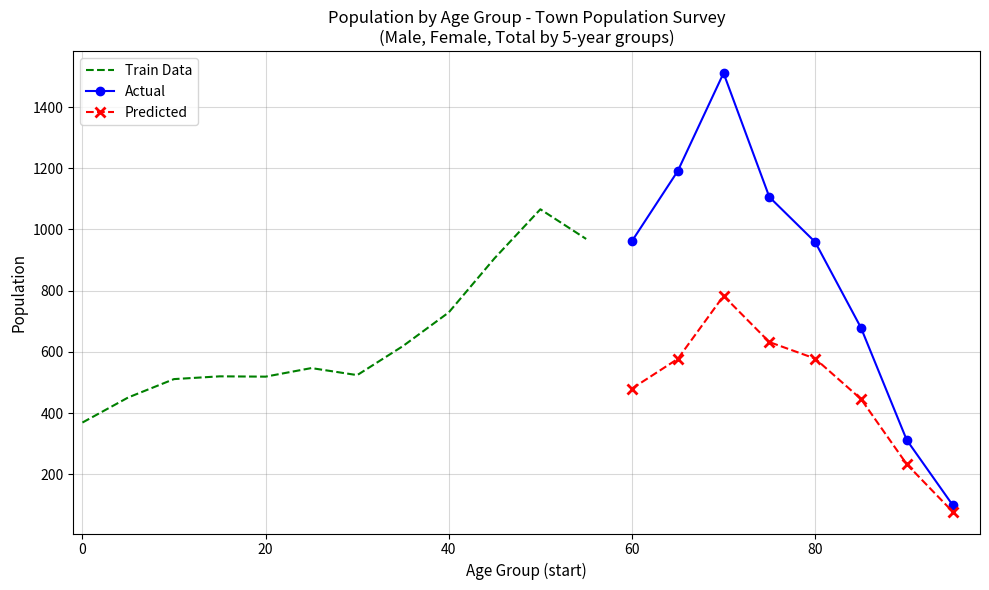

True or false: 15-19 Total has more than 1 points higher than both neighbors.

False